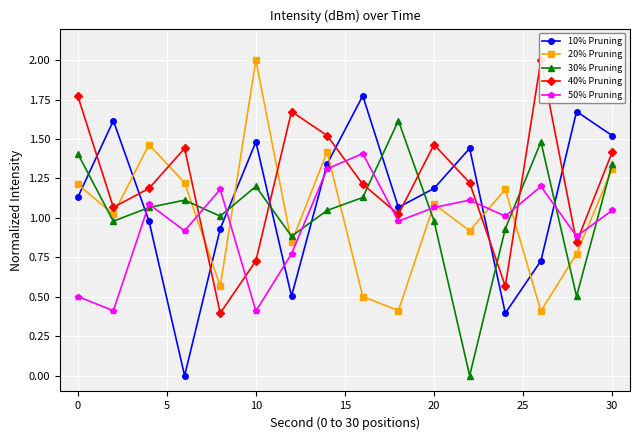

How many times do 20% Pruning and 10% Pruning cross each other?

7